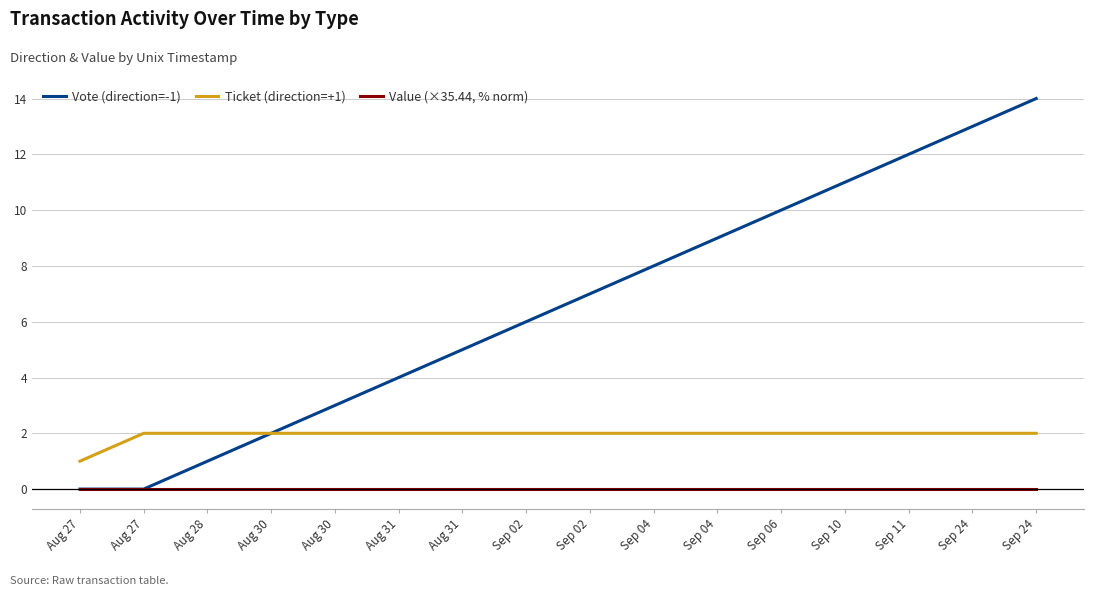

Does the chart have visible grid lines?

Yes